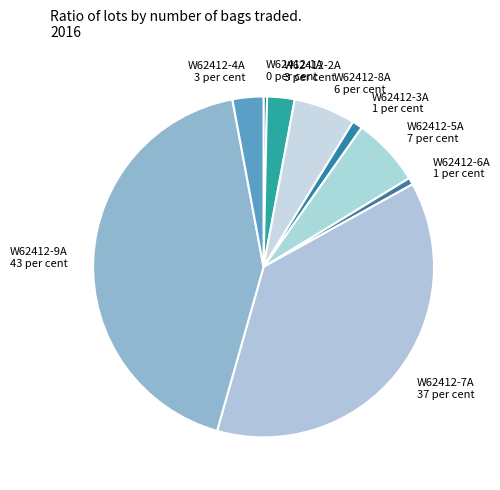

Approximately how many times larger is the value at W62412-9A compared to W62412-8A?

7.3